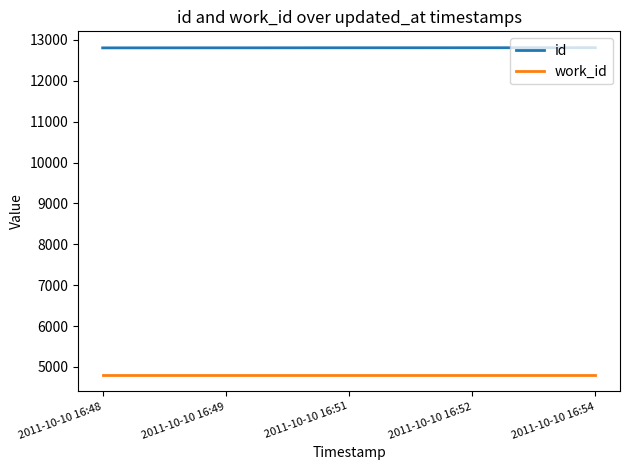

Does the chart have visible grid lines?

No